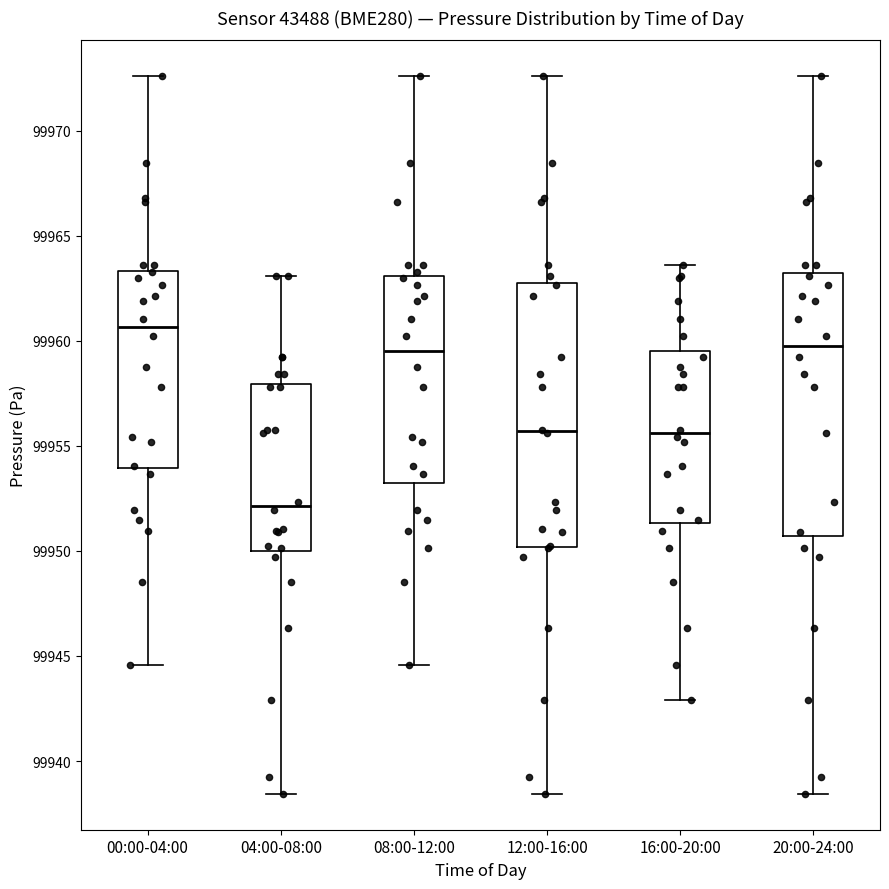

Where does the median line of the box for 16:00-20:00 sit on the y-axis? The values are not printed on the chart, so give them approximately, as read against the axis.

99955.5